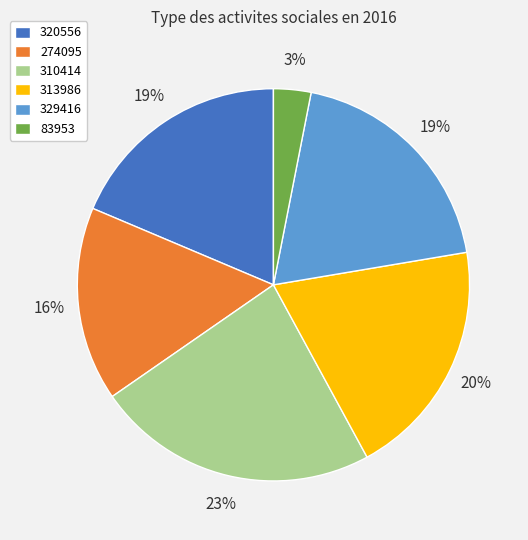

What is the ratio of the value at 313986 to the value at 320556?

1.1